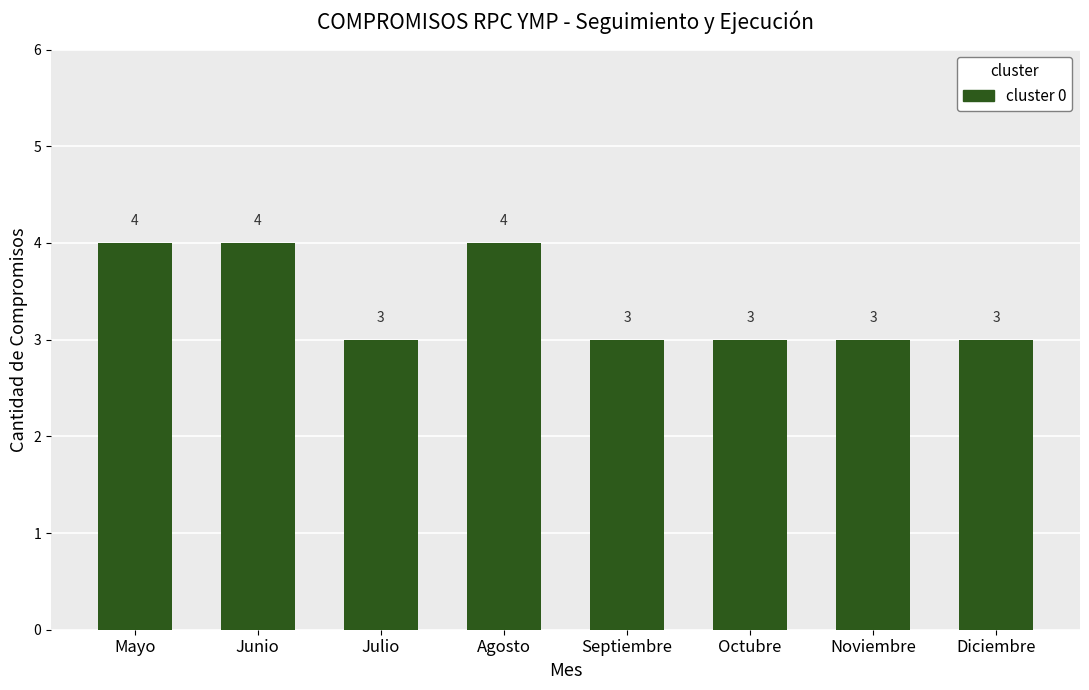

Reading left to right, what are all the values shown in this chart?

4	4	3	4	3	3	3	3